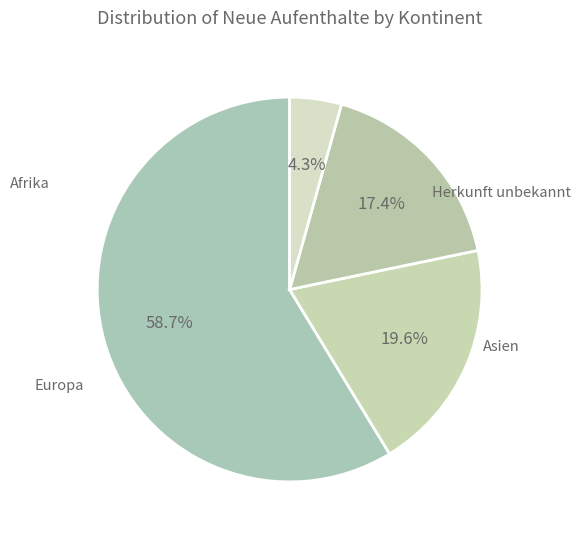

Count the number of slices in the pie.

4